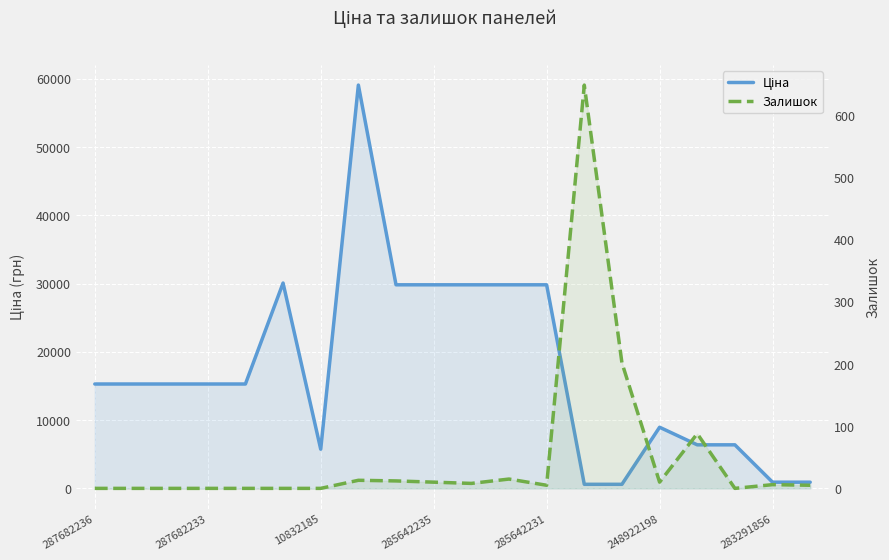

Which series has the largest total across all categories?

Ціна